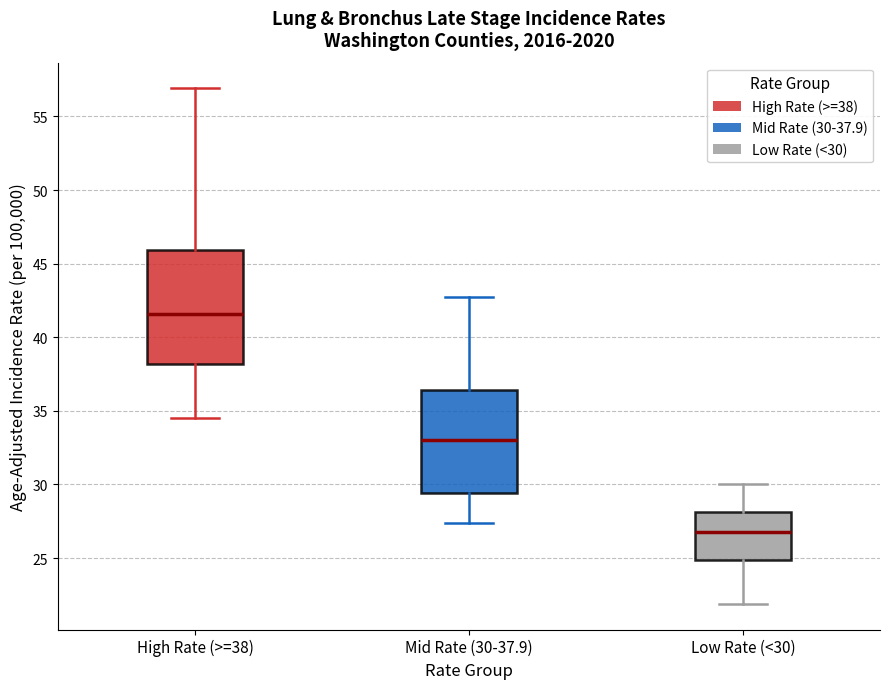

Which box is the tallest, from its lower edge to its upper edge?

High Rate (>=38)